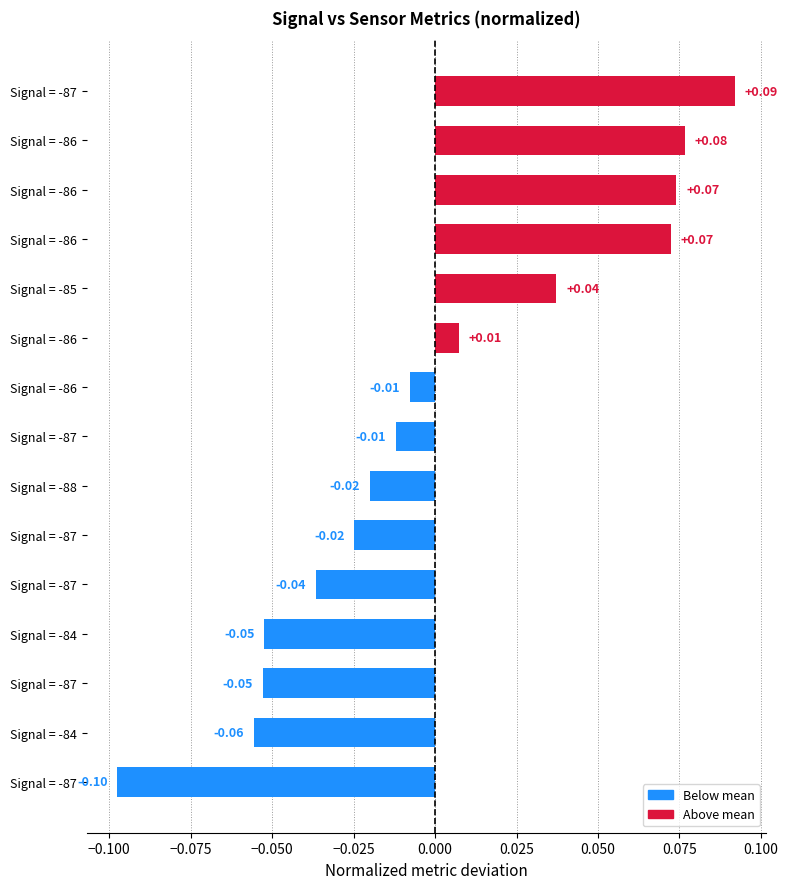

How many negative values are there?

9